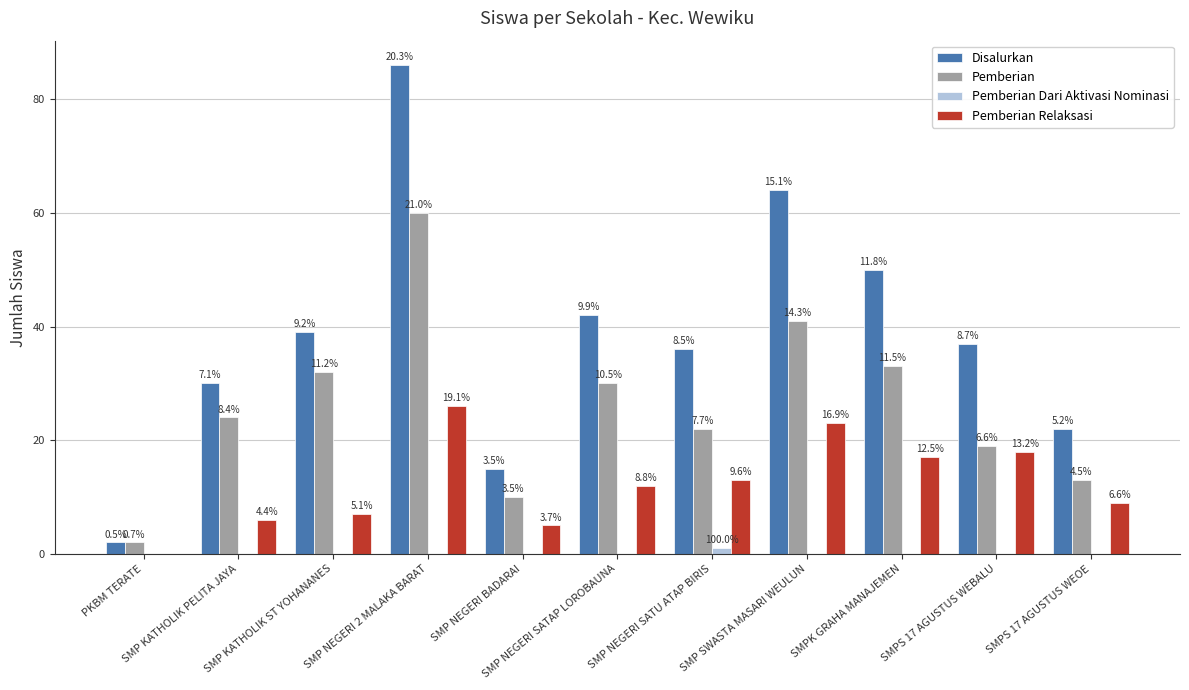

The value of Pemberian Relaksasi at SMPK GRAHA MANAJEMEN is 30. True or false?

False